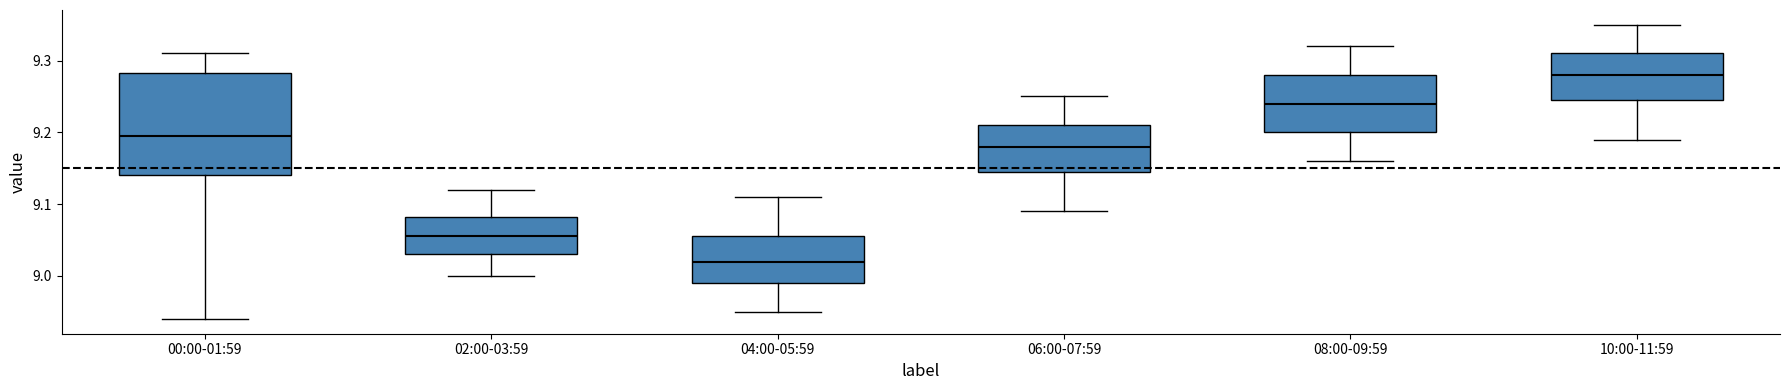

Which box's median line is the lowest?

04:00-05:59